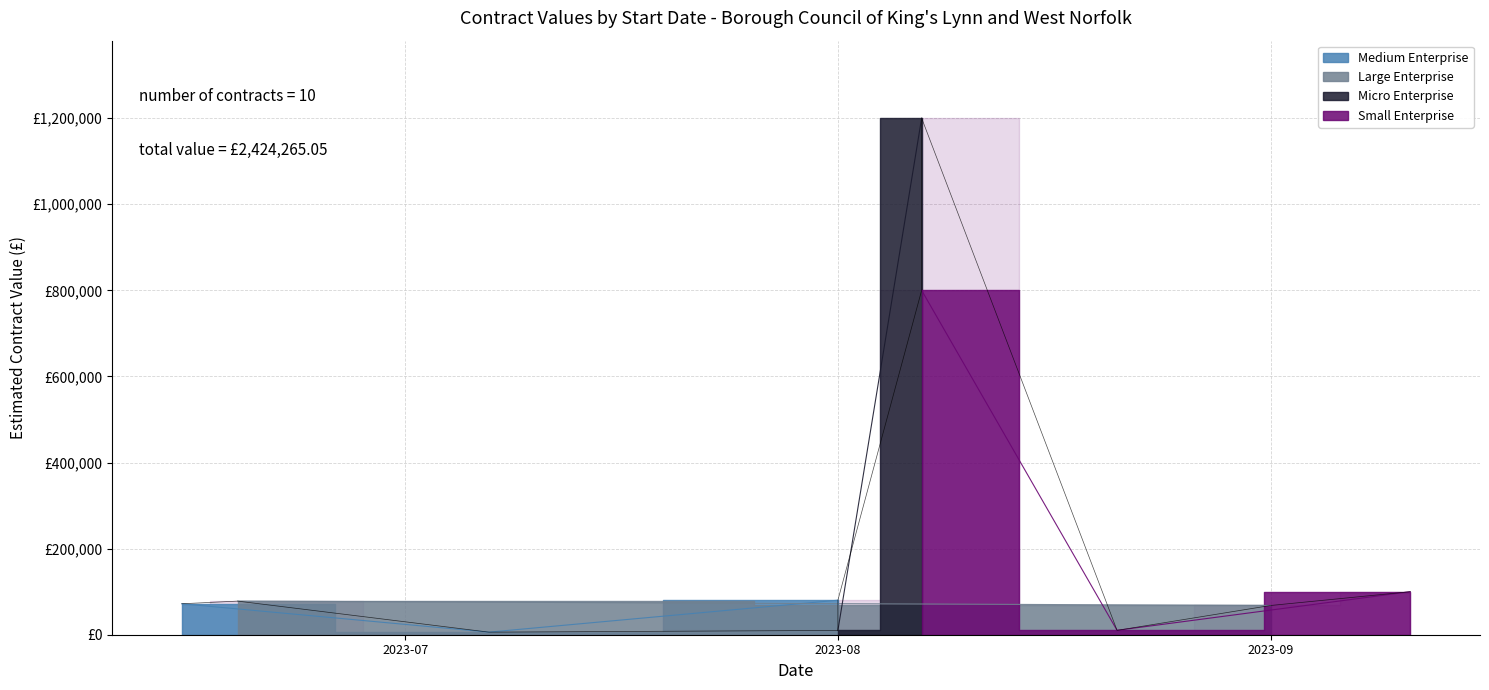

What is the difference between the values at 2023-08-07 and 2023-09-11?

700022.0